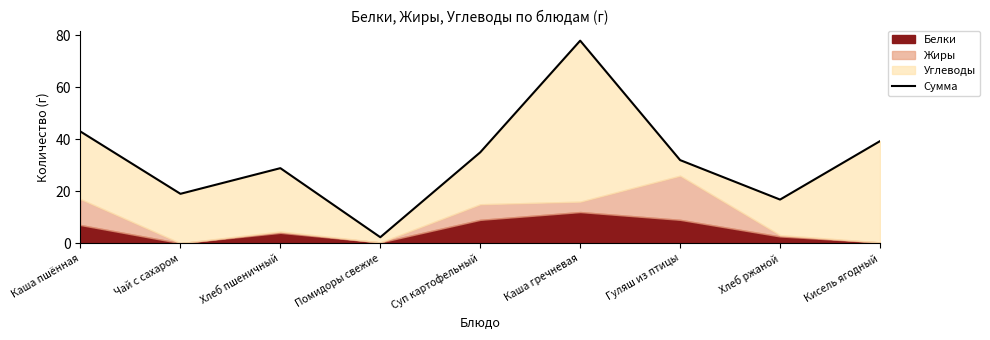

What is the label of the 3rd point from the left?

Хлеб пшеничный